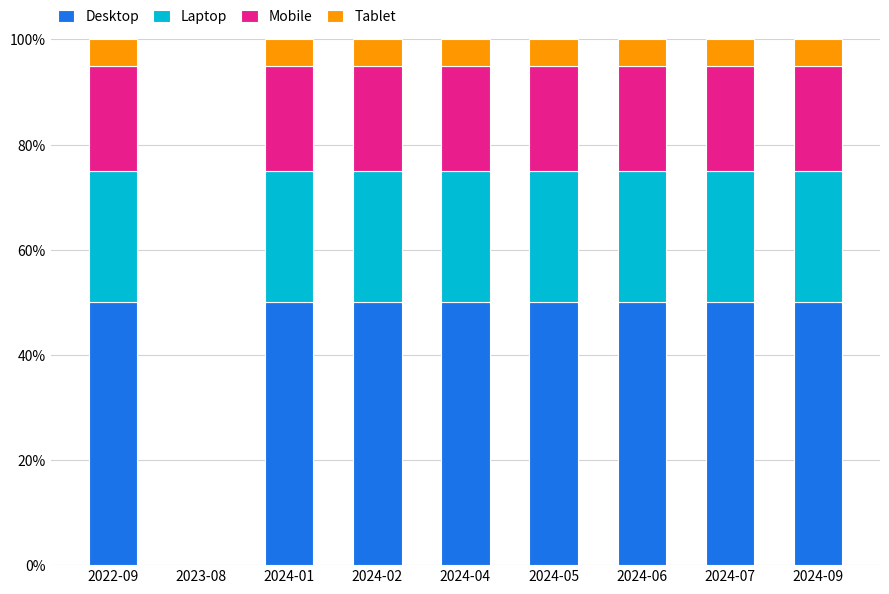

What is the highest value of the Desktop series?

50